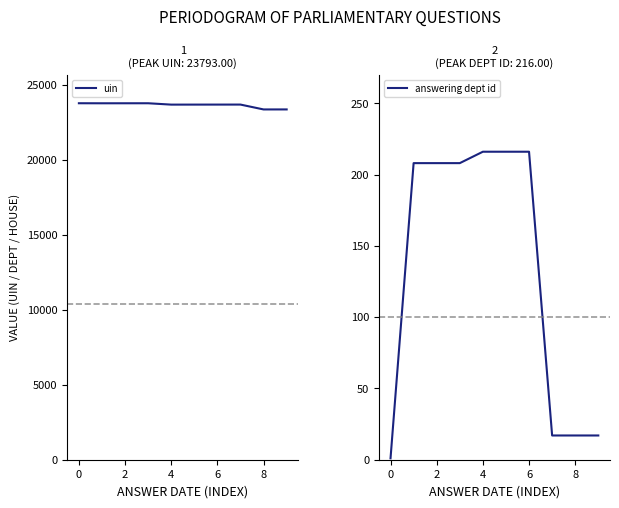

What is the greatest value displayed?

23793